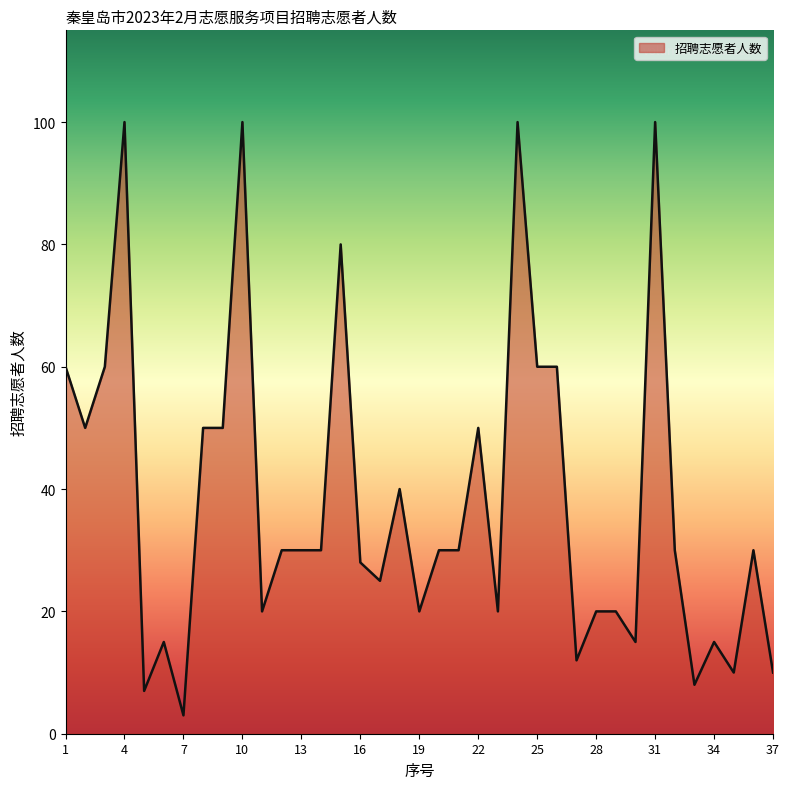

What is the difference between the maximum and minimum values?

97